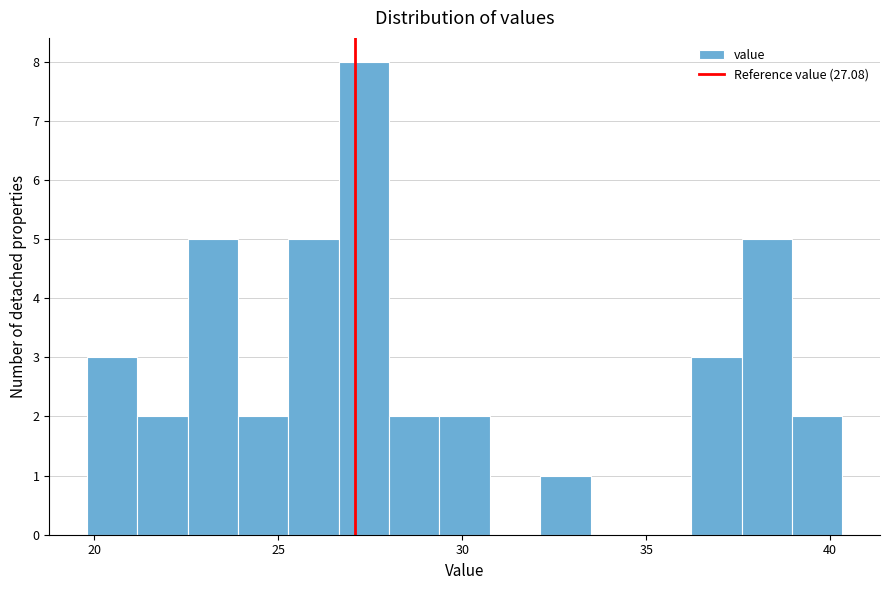

Read against the x-axis, roughly where is the centre of the tallest bar?

27.5